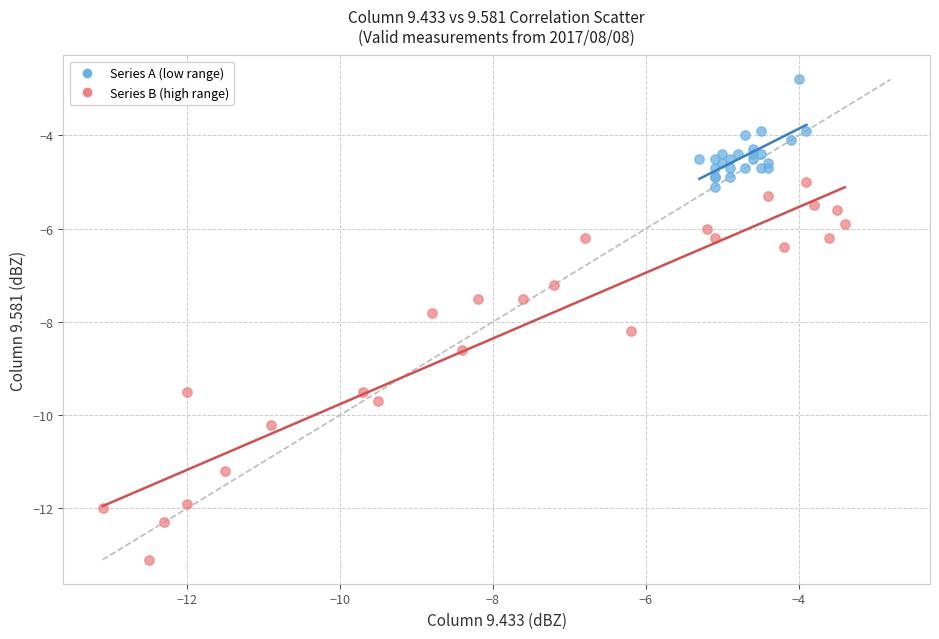

What are all the series names shown in the legend?

Series A (low range), Series B (high range)